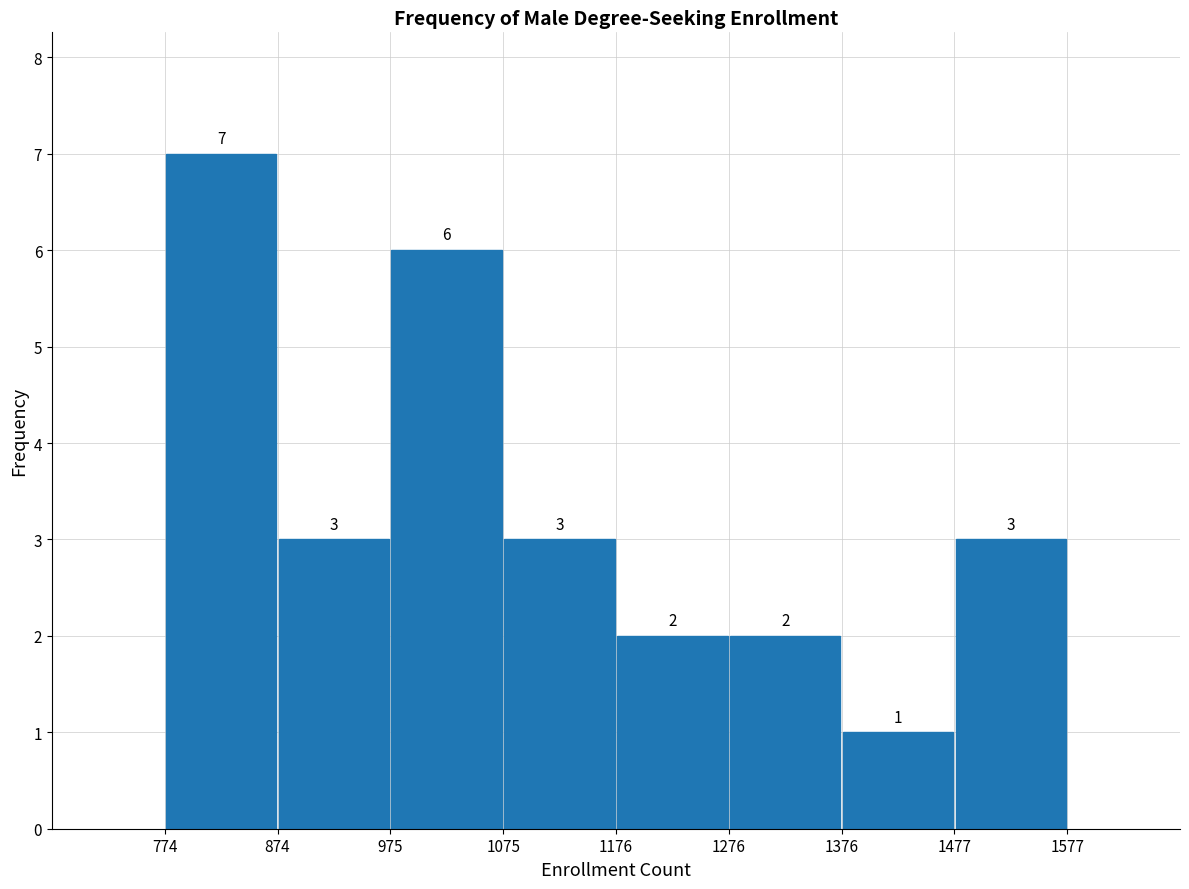

How tall is the bar that spans 774 to 874 on the x-axis?

7